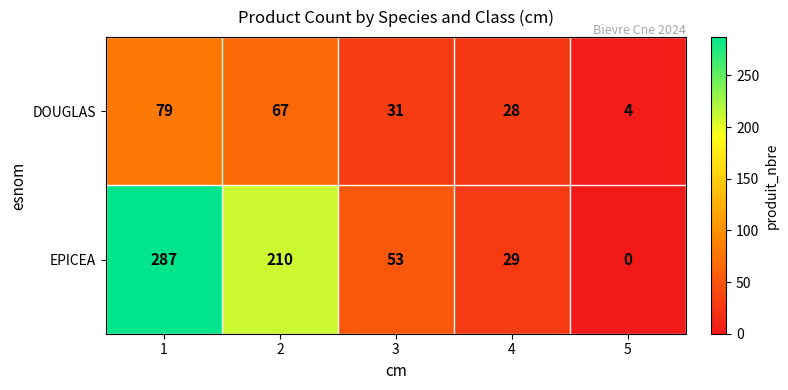

Which series has the widest spread of values?

EPICEA